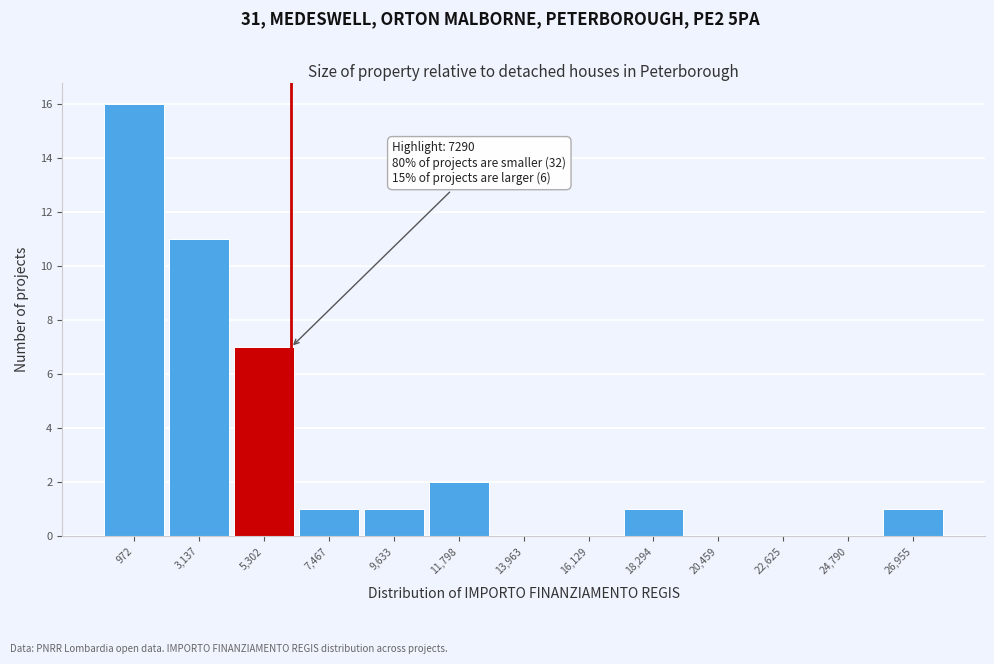

Reading left to right, list all the values displayed in this chart.

972=16	3,137=11	5,302=7	7,467=1	9,633=1	11,798=2	13,963=0	16,129=0	18,294=1	20,459=0	22,625=0	24,790=0	26,955=1